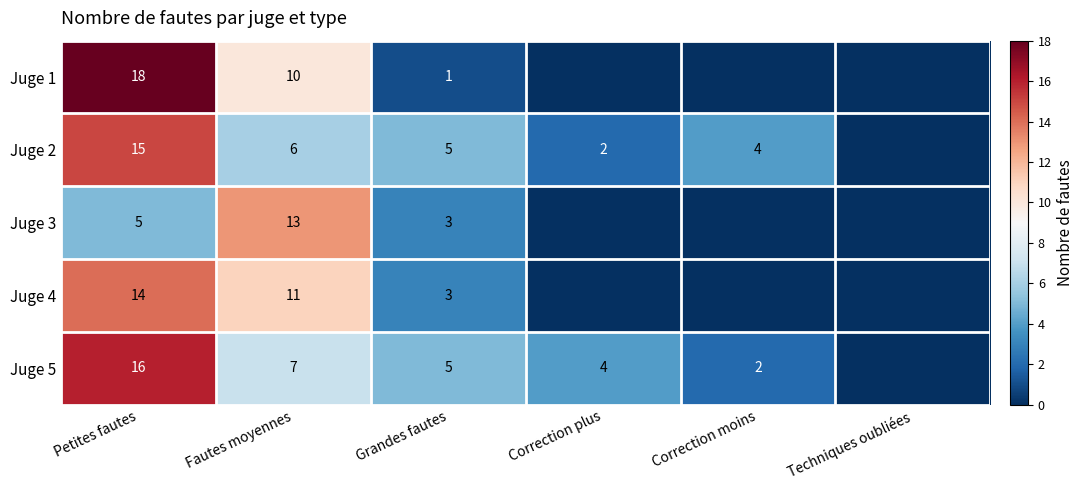

At which category is the sum across all series the highest?

Petites fautes